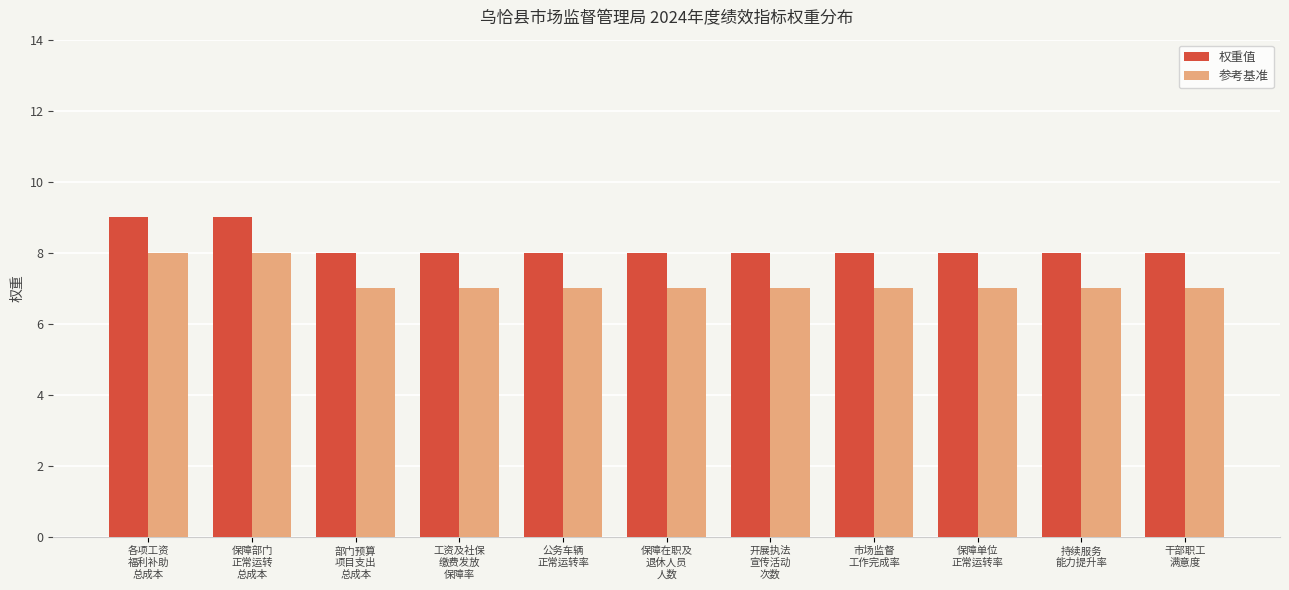

Which series has the largest total across all categories?

权重值